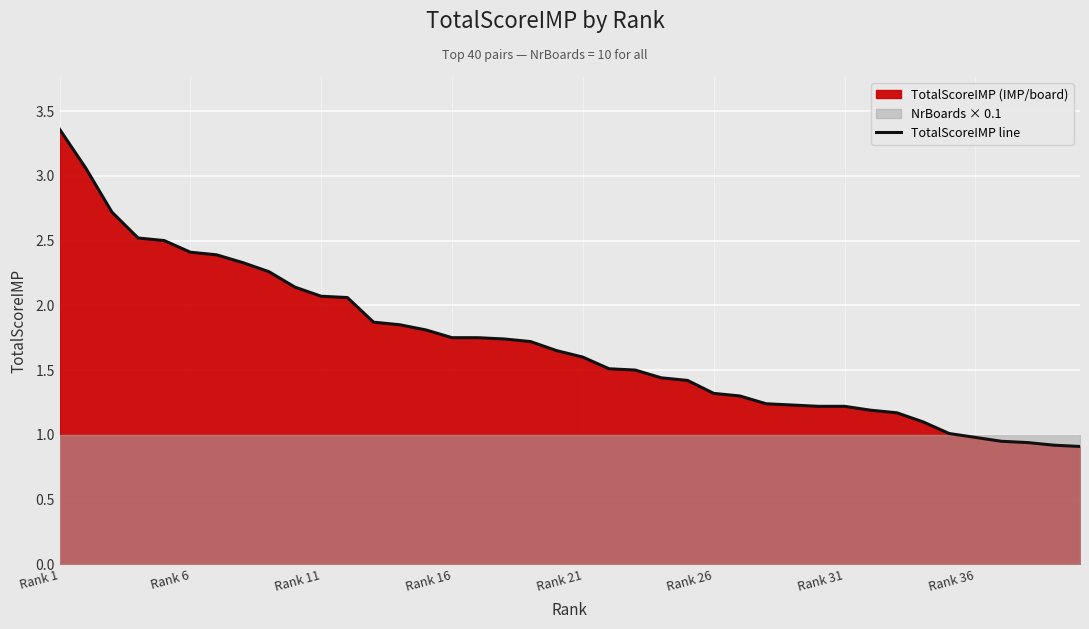

What is the smallest value displayed?

0.9